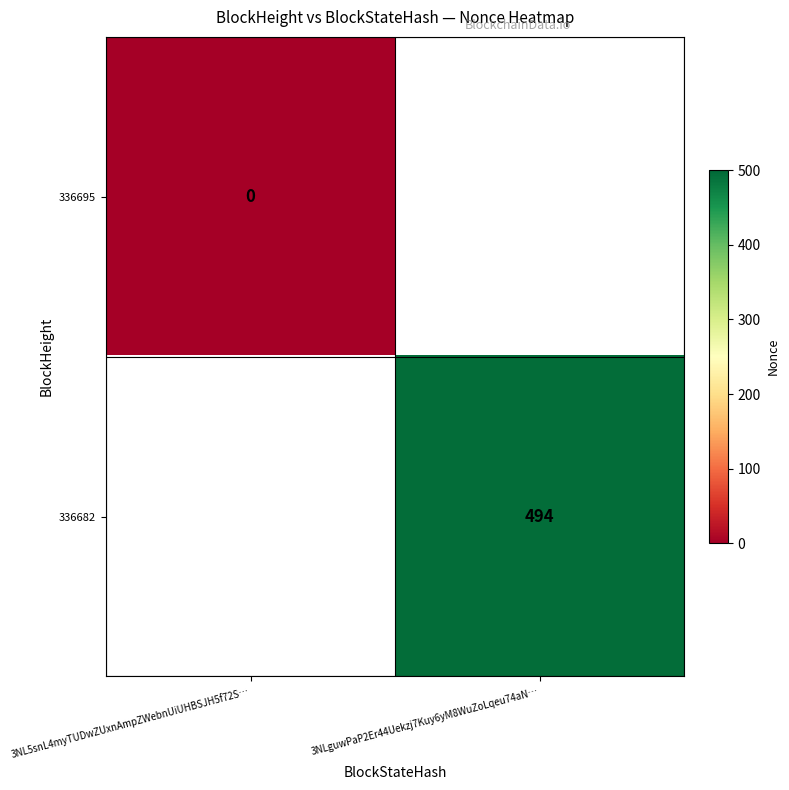

Rank the categories by 336695 value from highest to lowest.

3NL5snL4myTUDwZUxnAmpZWebnUiUHBSJH5f72S…, 3NLguwPaP2Er44Uekzj7Kuy6yM8WuZoLqeu74aN…